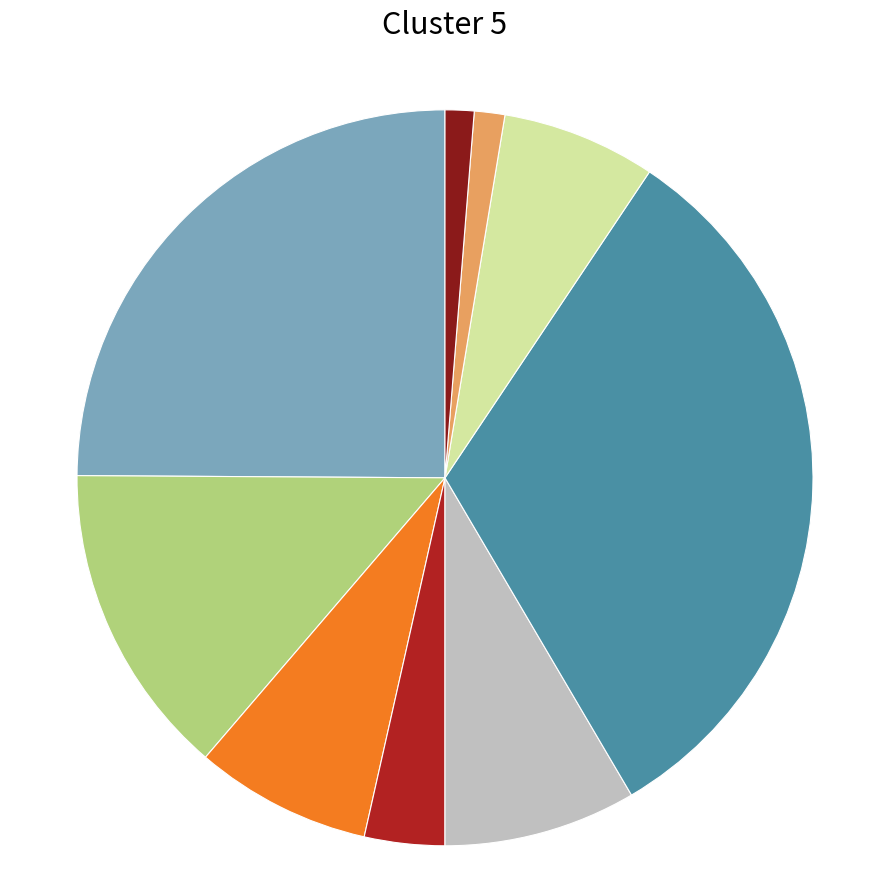

Is there any slice that represents more than half of the pie?

No